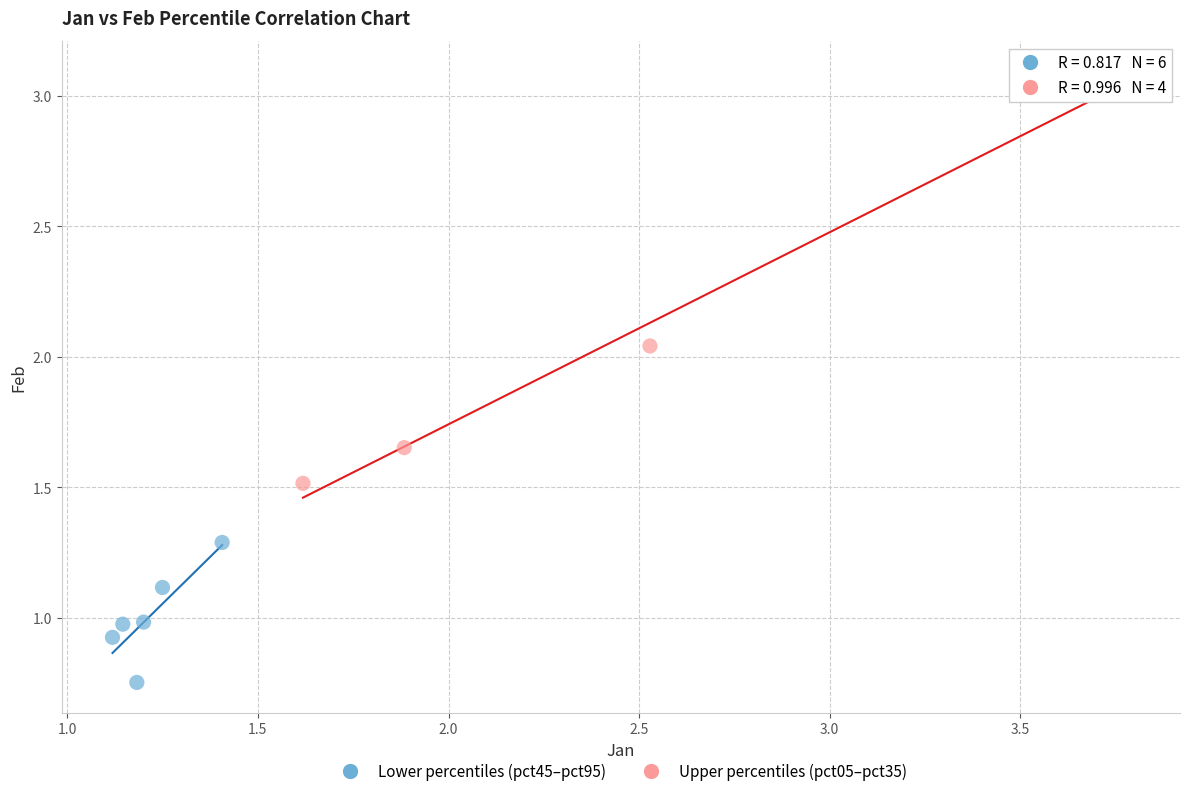

Which series has the widest spread of Y values?

Upper percentiles (pct05–pct35)